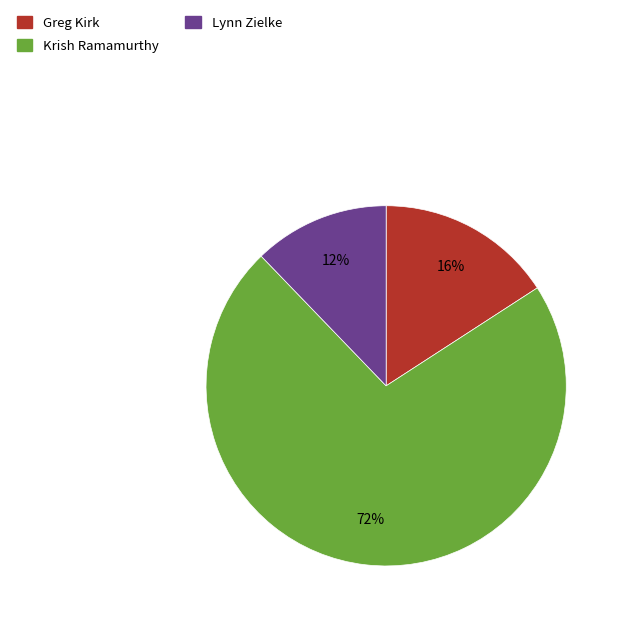

To the nearest percent, what is the difference between the largest and smallest slice percentages?

60%